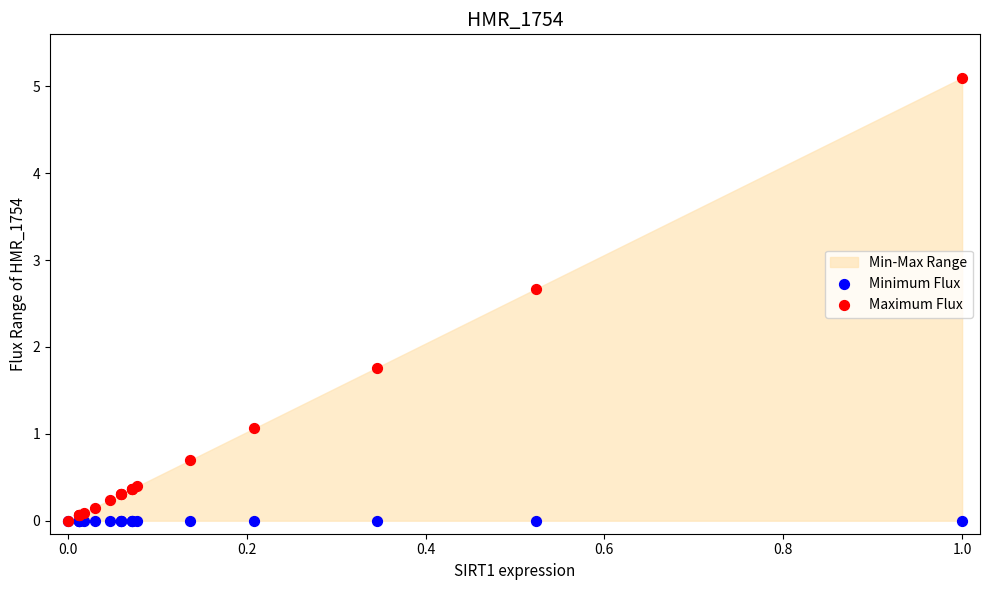

In the Maximum Flux series, what Y value is closest to 2?

1.8